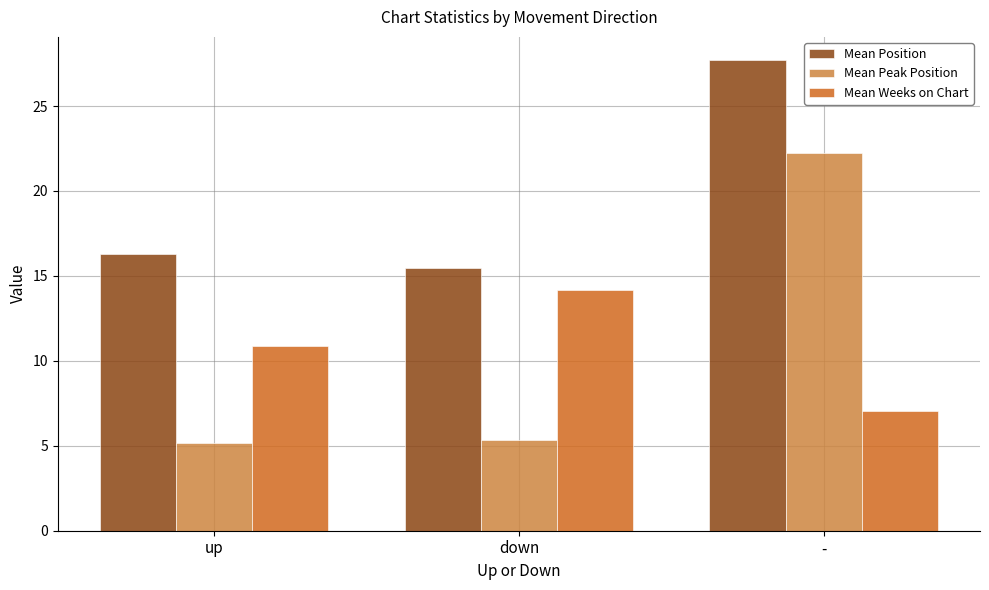

Is the value of Mean Peak Position at - greater than the value of Mean Position at down?

Yes